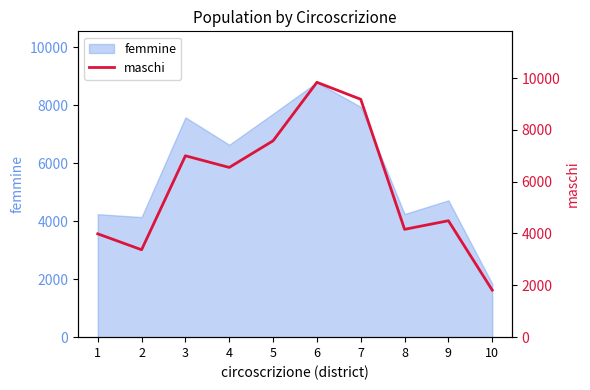

Reading left to right, extract all data points from this chart.

3988	3373	6999	6549	7577	9834	9178	4161	4493	1814